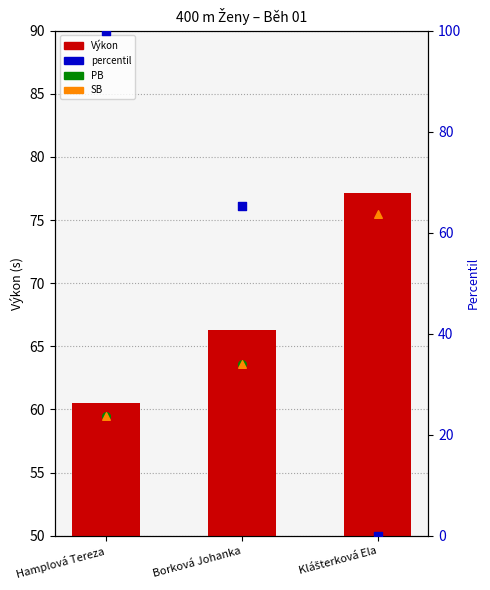

Which series has the largest total across all categories?

Výkon